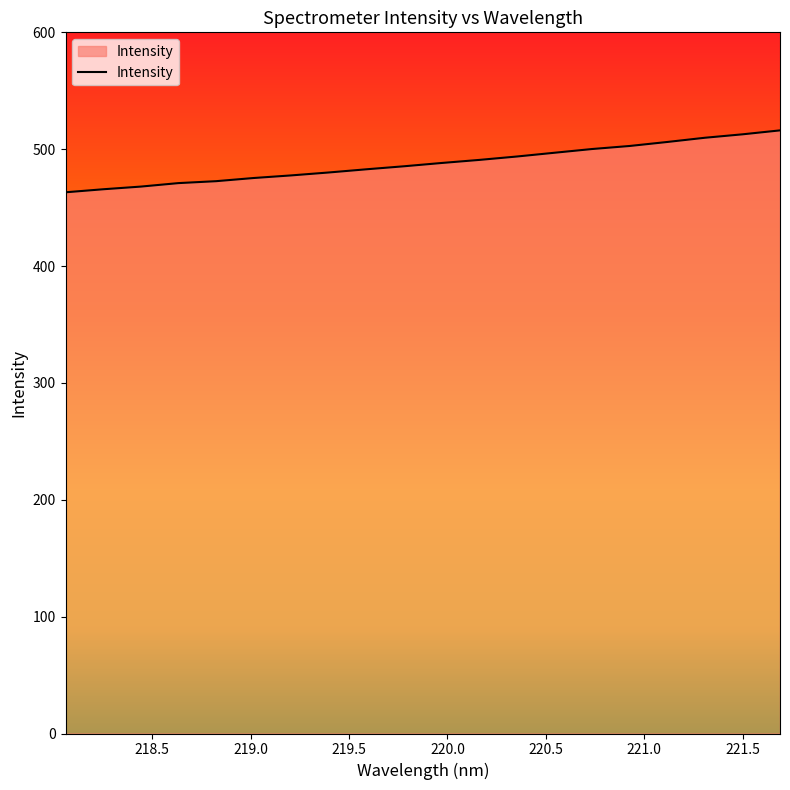

What is the difference between the maximum and minimum values?

53.0